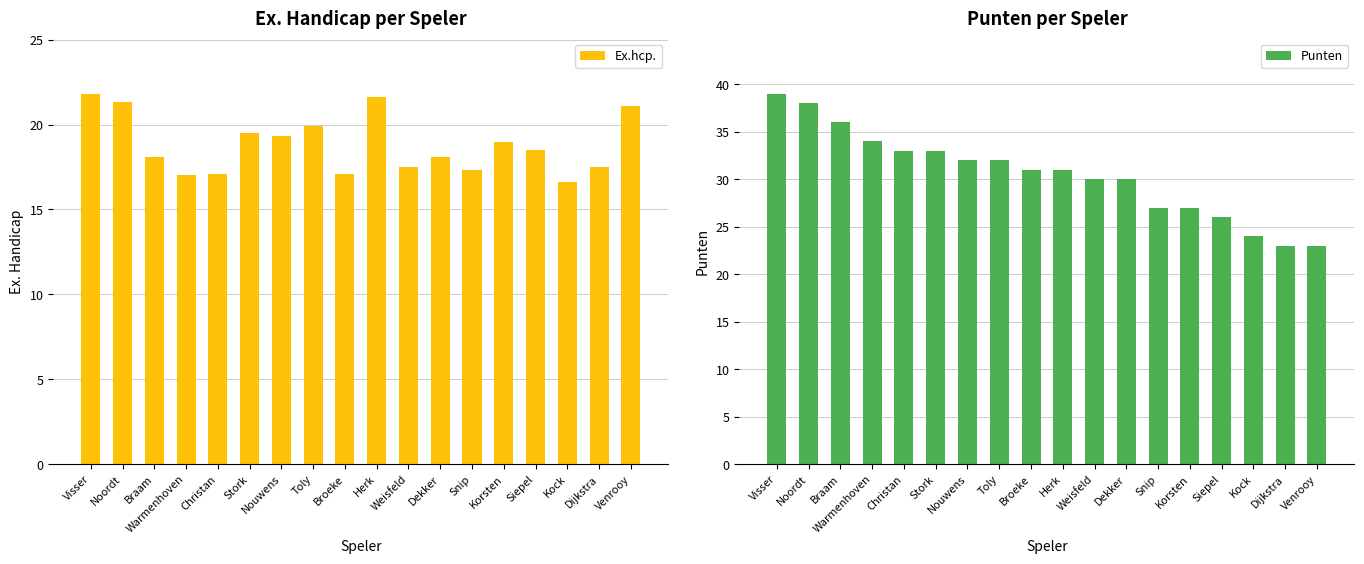

At which category is the sum across all series the highest?

Visser